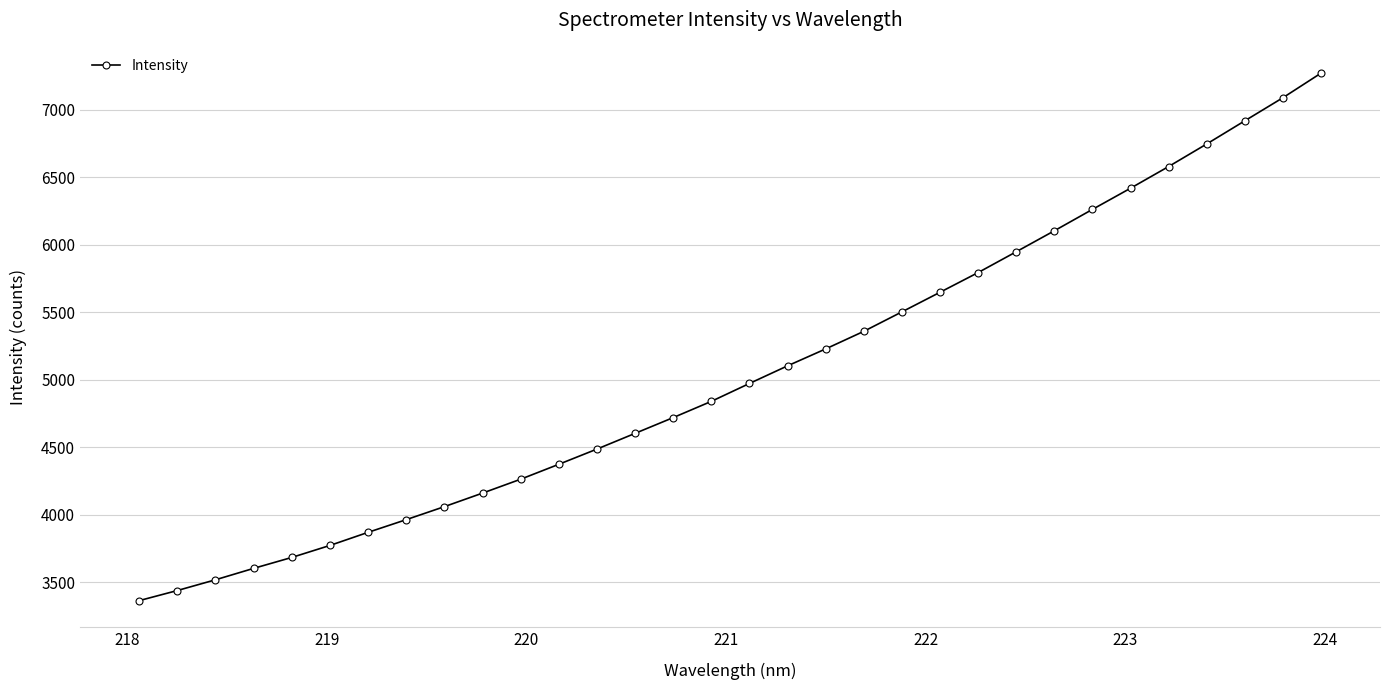

What is the minimum value shown in the chart?

3362.1